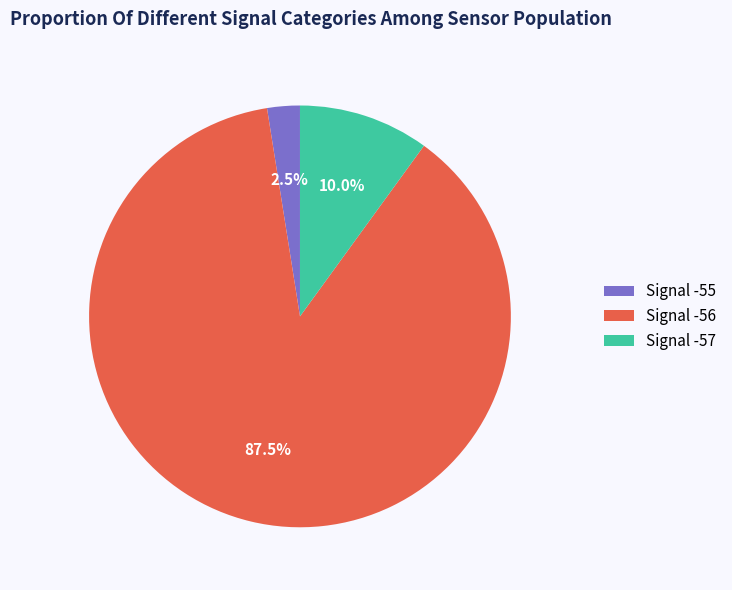

Between Signal -57 and Signal -56, which is larger?

Signal -56